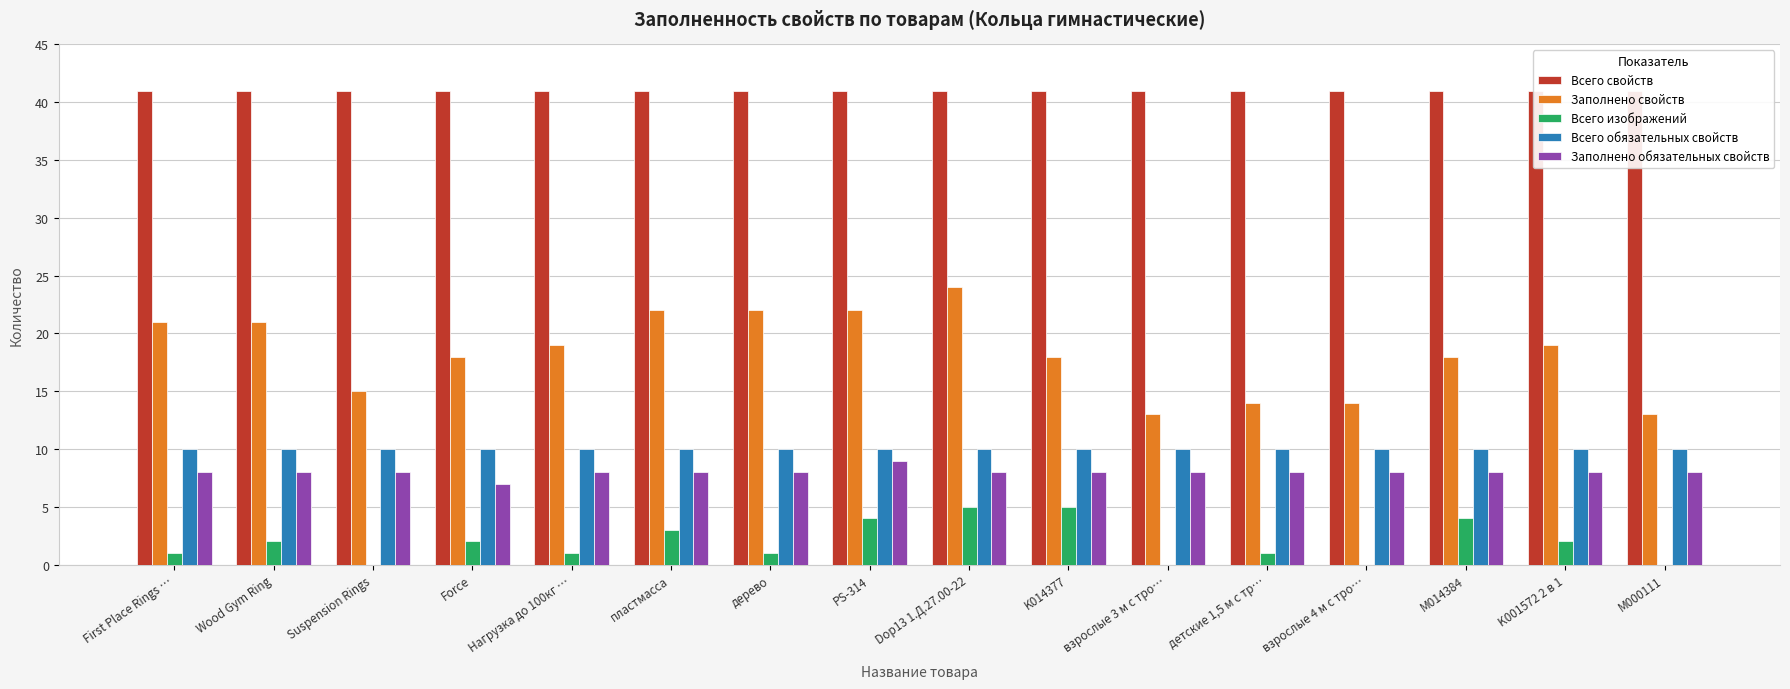

What is the maximum value shown in the chart?

41